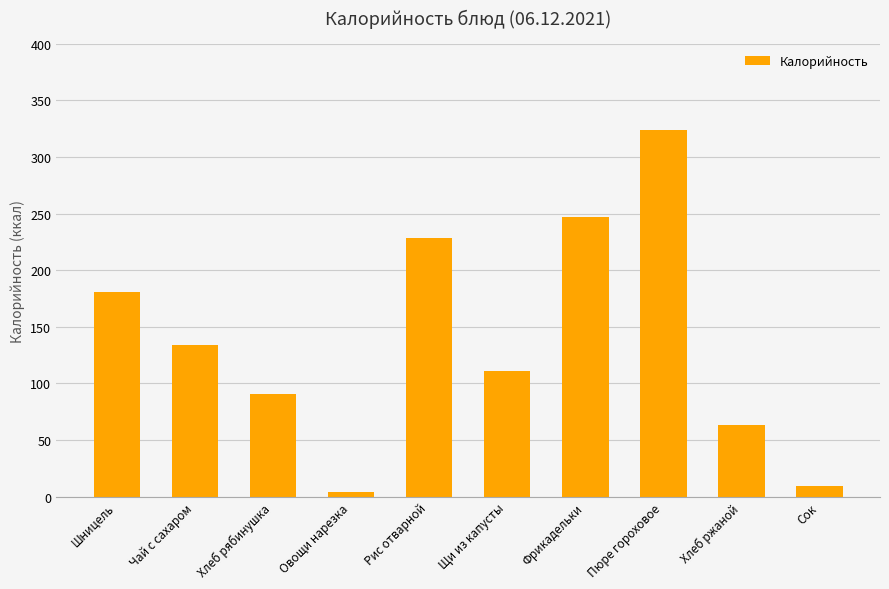

Approximately how many times larger is the value at Хлеб ржаной compared to Рис отварной?

0.3